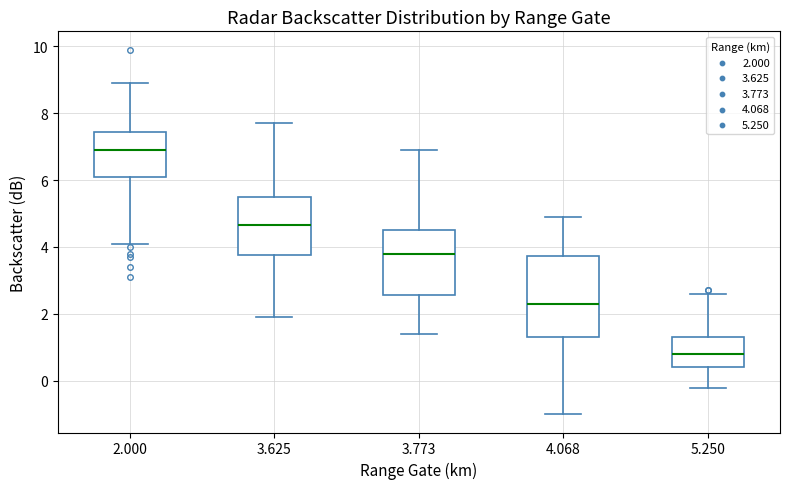

Reading left to right, read every box against the y-axis: the position of its median line, the range the box covers, and the ends of its whiskers. The values are not printed on the chart, so give them approximately, as read against the axis.

2.000: median 7.0, box 6.2 to 7.4, whiskers 4.2 to 9.0
3.625: median 4.6, box 3.8 to 5.6, whiskers 2.0 to 7.8
3.773: median 3.8, box 2.6 to 4.6, whiskers 1.4 to 7.0
4.068: median 2.4, box 1.4 to 3.8, whiskers -1.0 to 5.0
5.250: median 0.8, box 0.4 to 1.4, whiskers -0.2 to 2.6